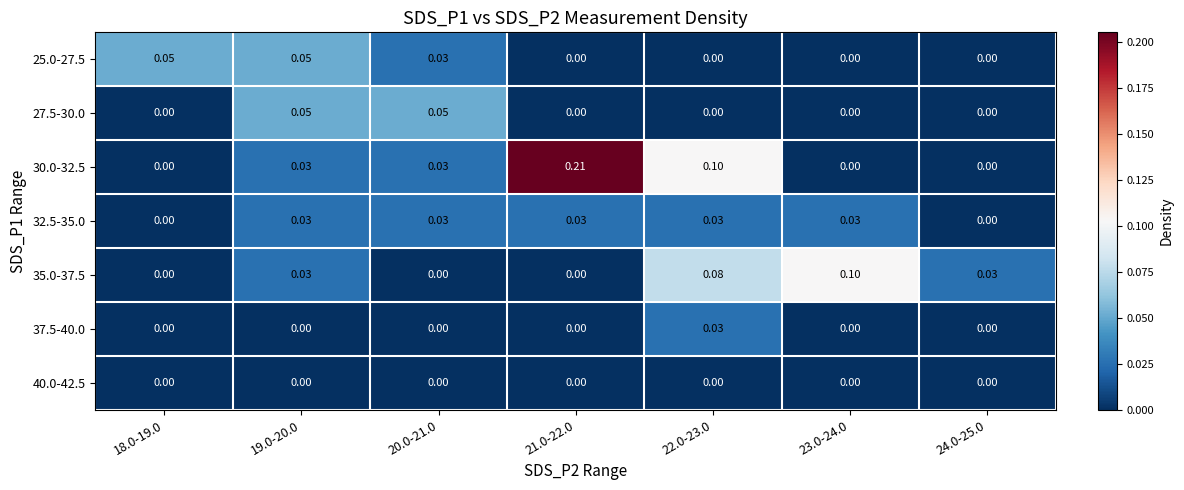

Which series has the largest total across all categories?

30.0-32.5